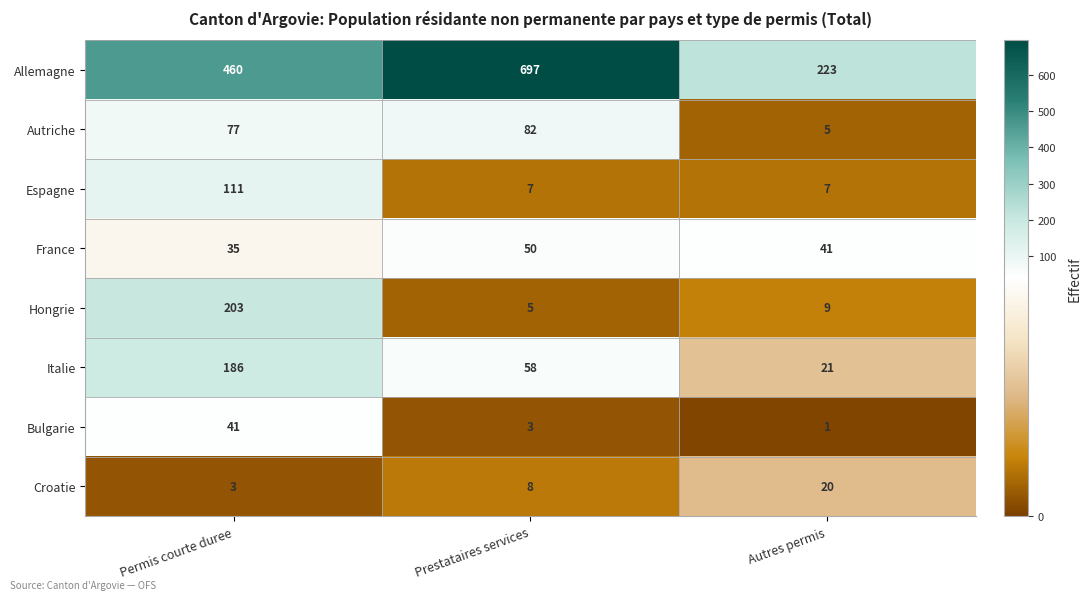

Is it true that France equals 50 at Prestataires services?

True